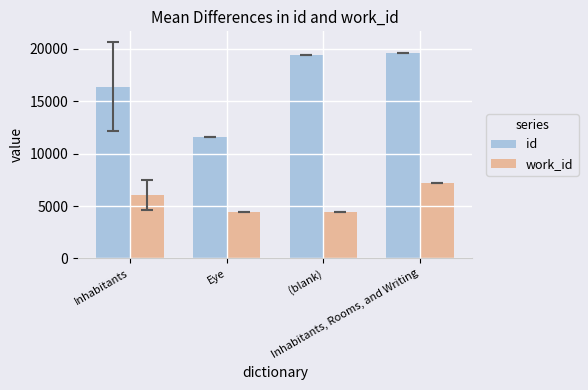

True or false: work_id has a value of 6038.0 at Inhabitants.

True